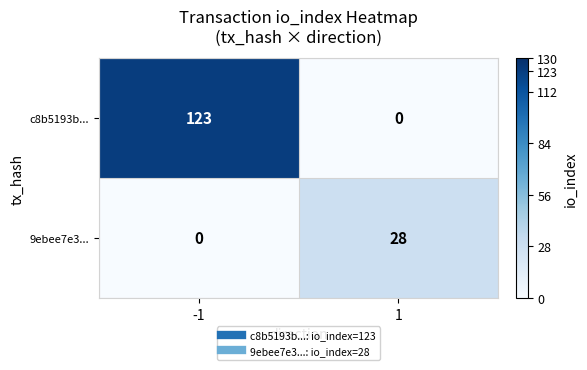

Count the number of data series in this chart.

2